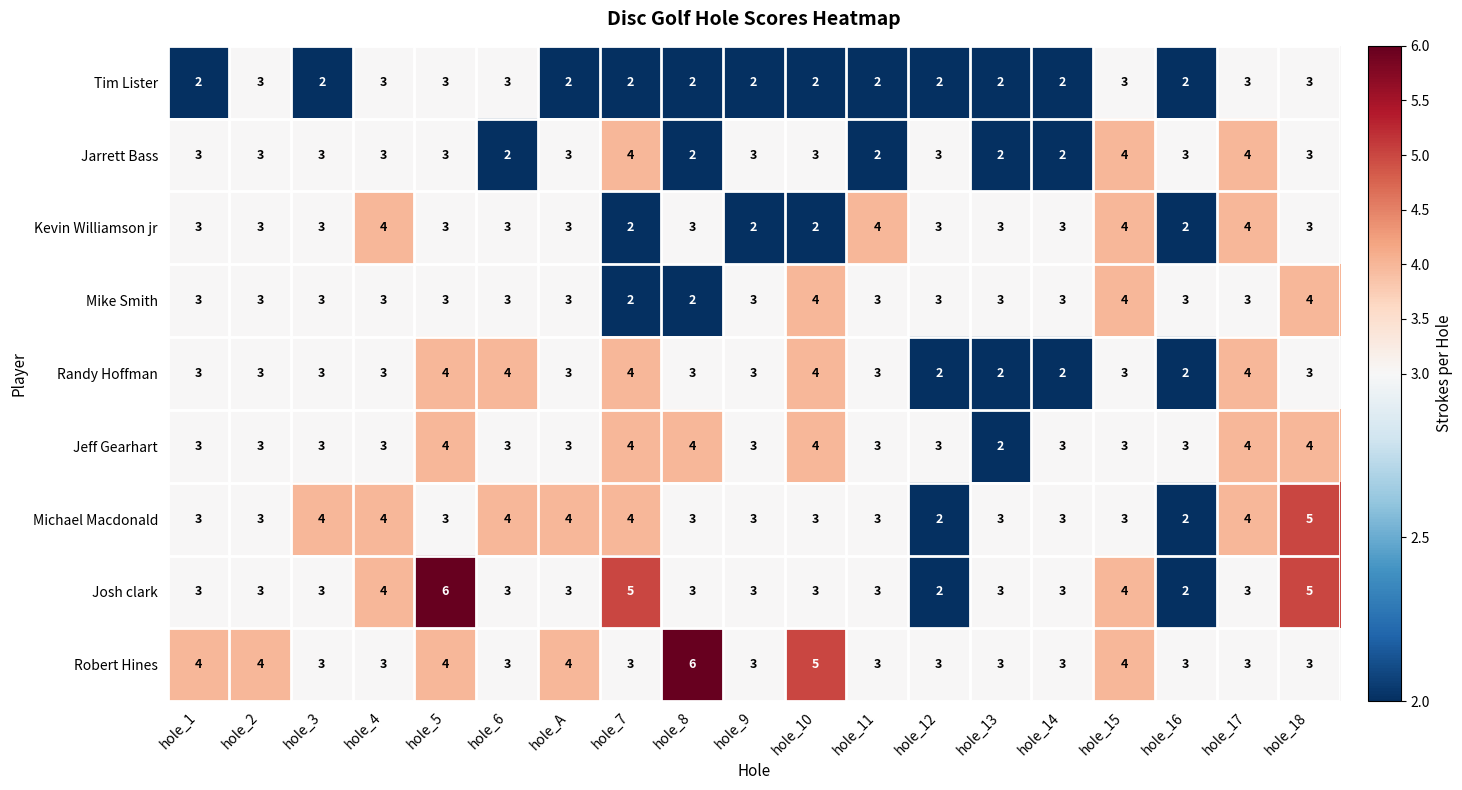

What is the maximum value for Michael Macdonald?

5